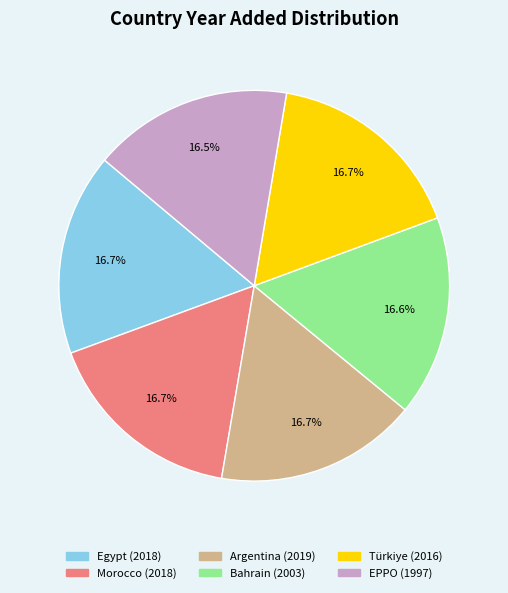

Does any single category account for the majority?

No